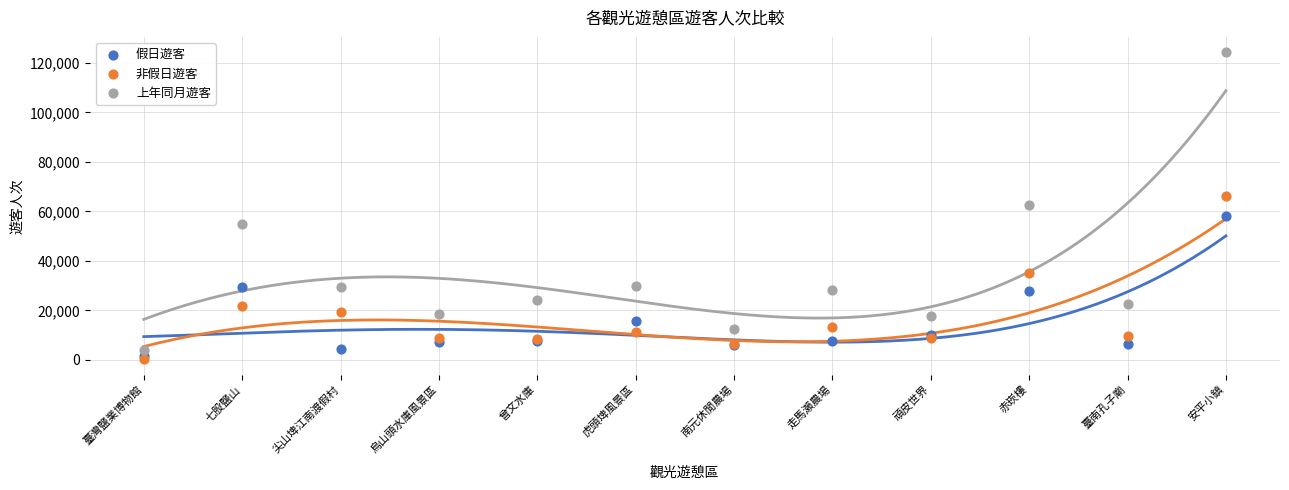

In the 非假日遊客 series, what Y value is closest to 33206?

35261